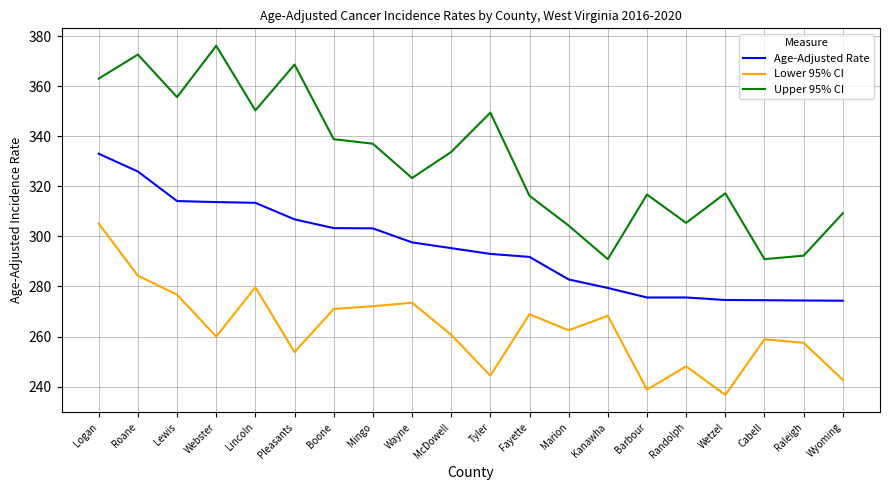

What is the total value across all series at Tyler?

886.8